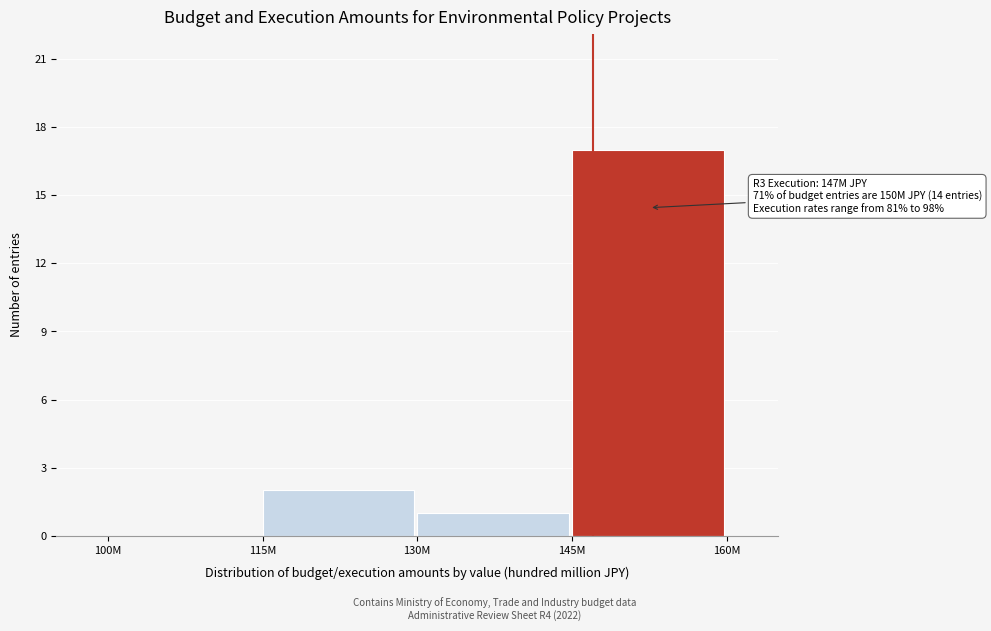

Reading left to right, extract all data points from this chart.

100M=0	115M=2	130M=1	145M=17